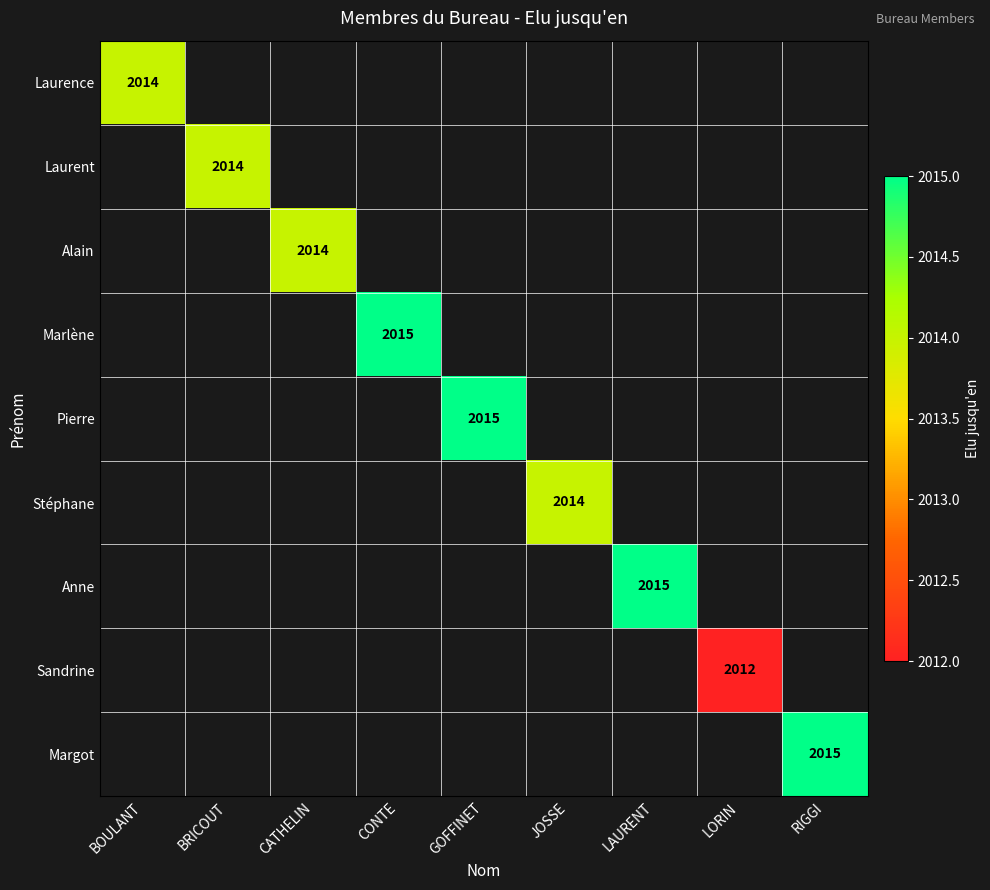

The Stéphane series shows 2014 at JOSSE. True or false?

True